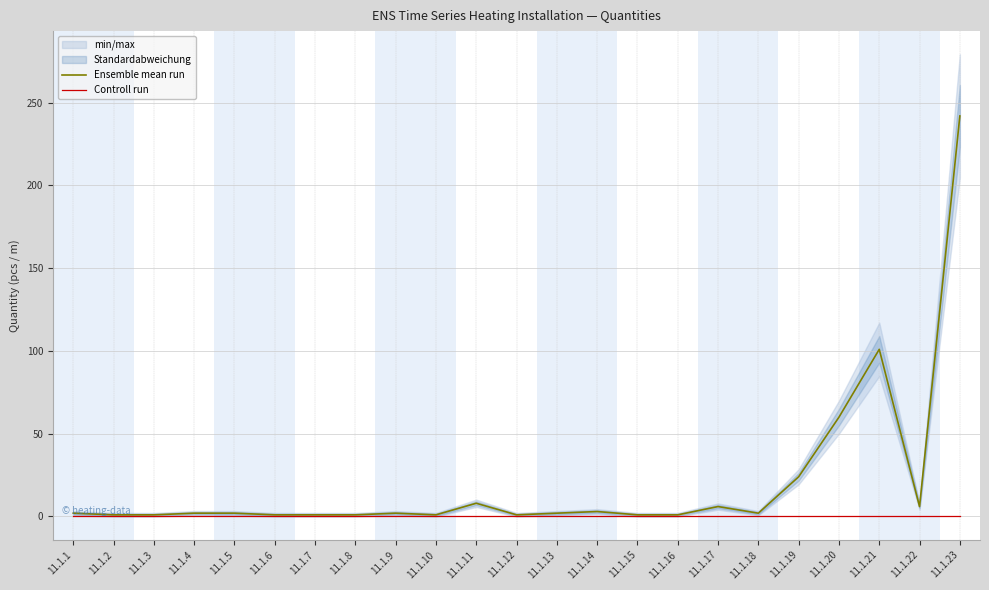

The value of Controll run at 11.1.12 is 0. True or false?

True